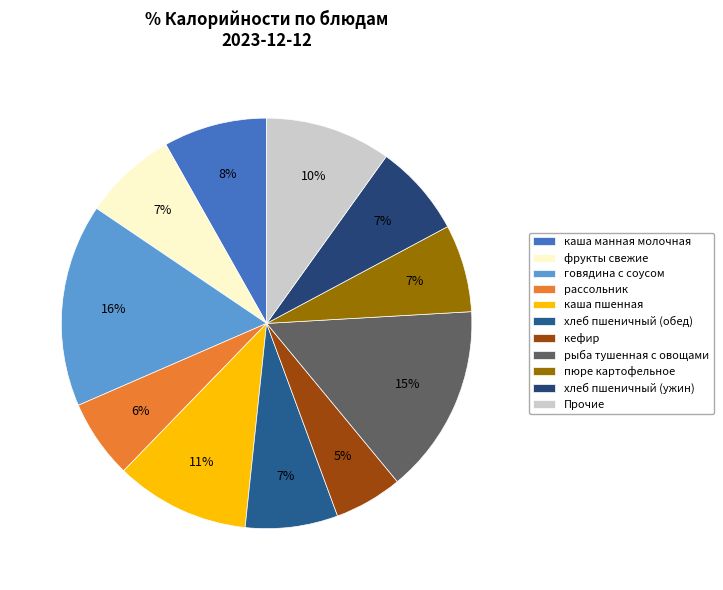

Count the number of slices in the pie.

11